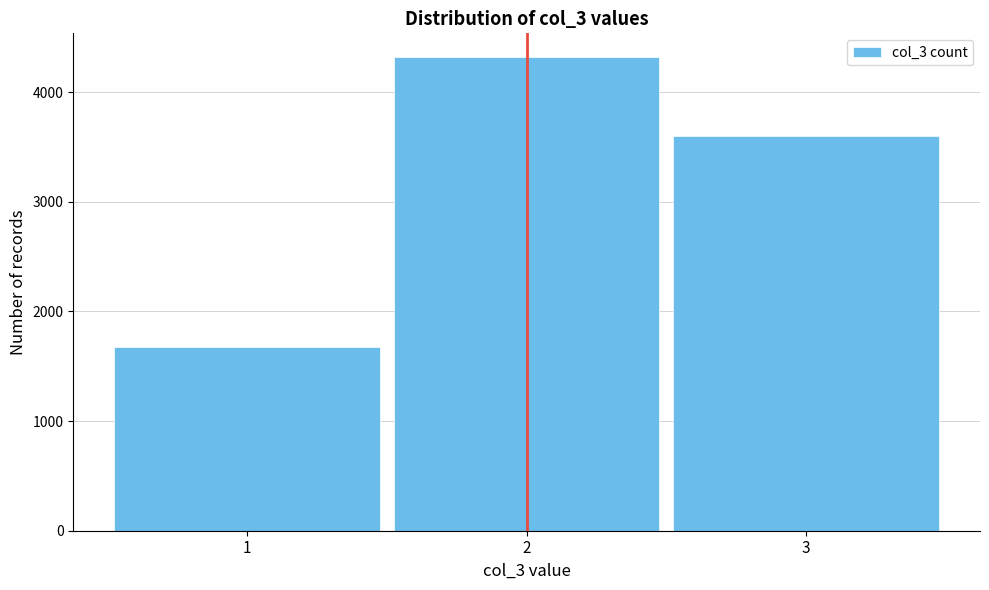

Reading right to left, extract all data points from this chart.

3600	4320	1680